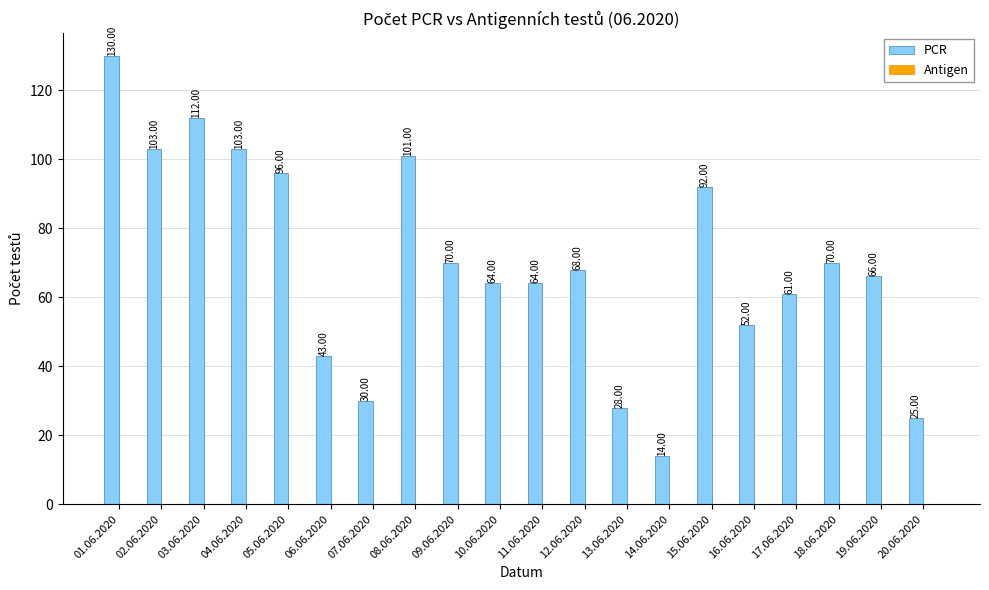

What is the average value?

70